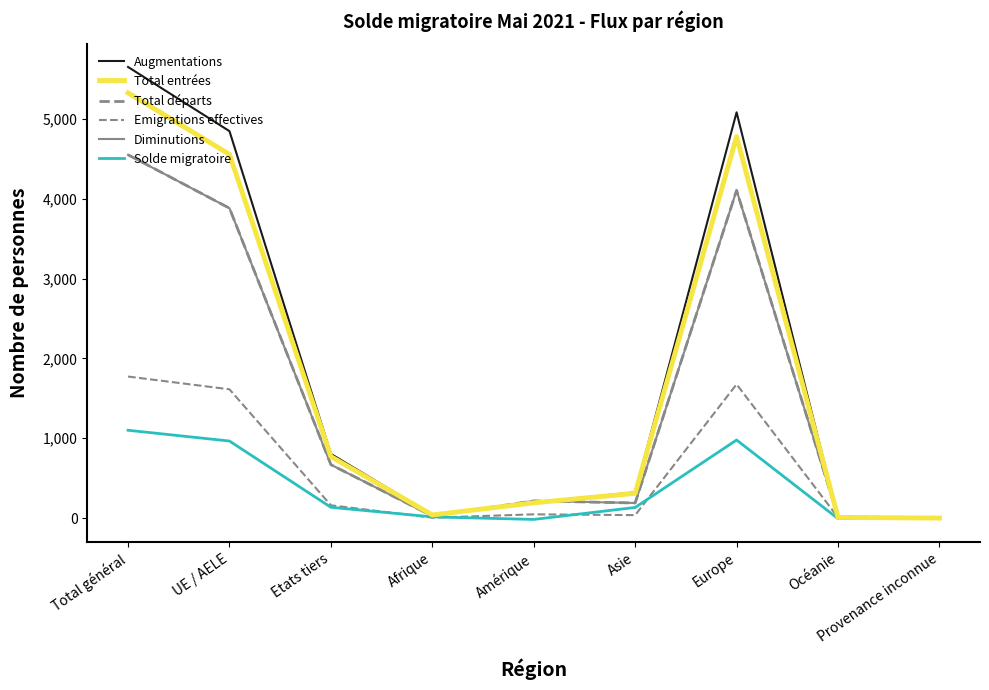

In Emigrations effectives, how many points are higher than both neighbors (excluding endpoints)?

2